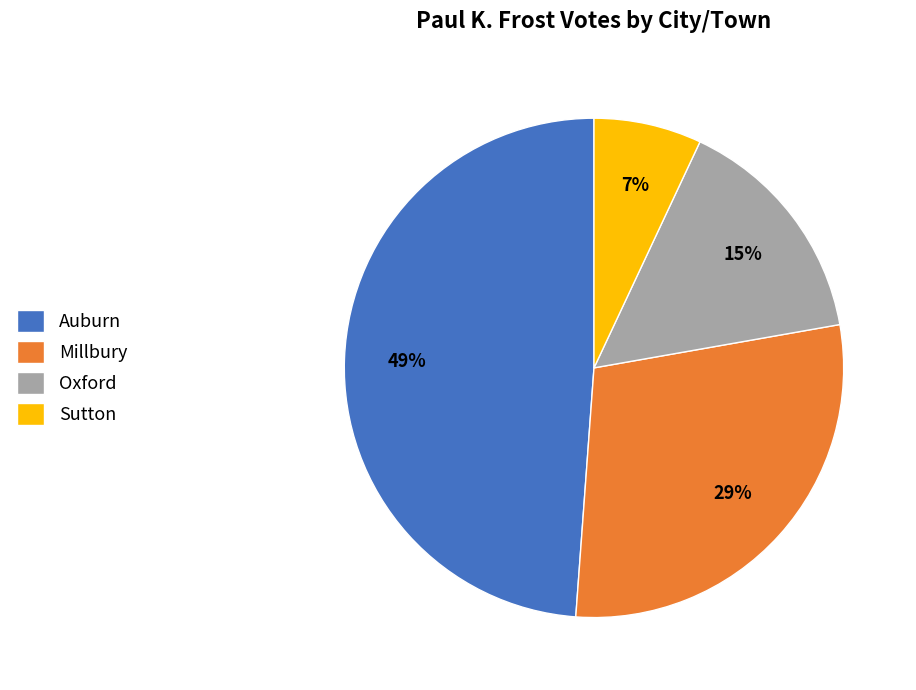

Combined, do Sutton and Auburn account for over 50%?

Yes